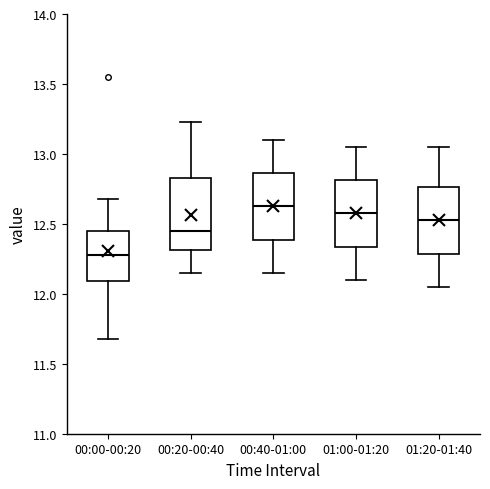

Where is the lower edge of the box for 00:20-00:40 on the y-axis? The values are not printed on the chart, so give them approximately, as read against the axis.

12.30